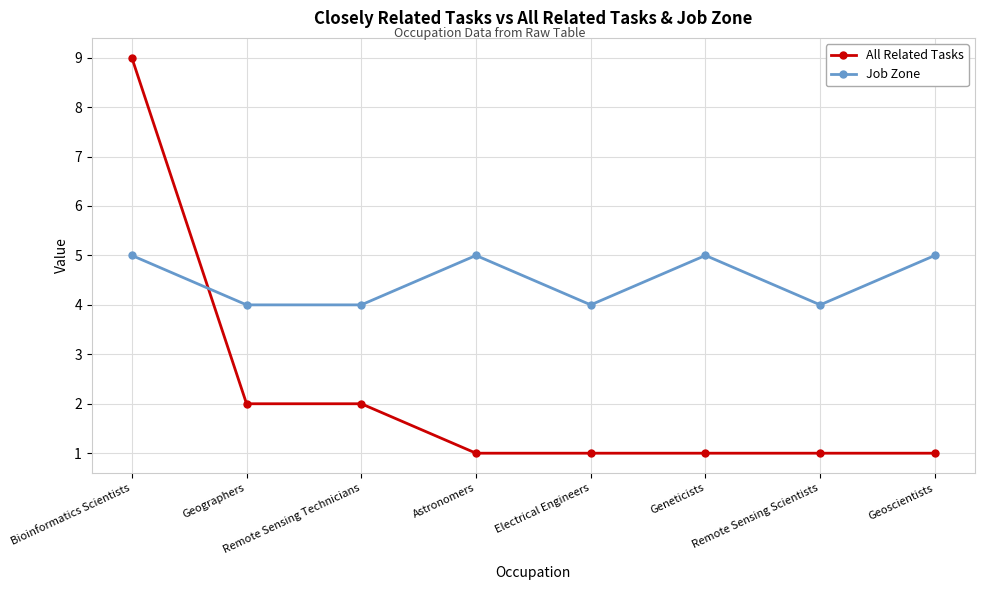

How many times do Job Zone and All Related Tasks cross each other?

1